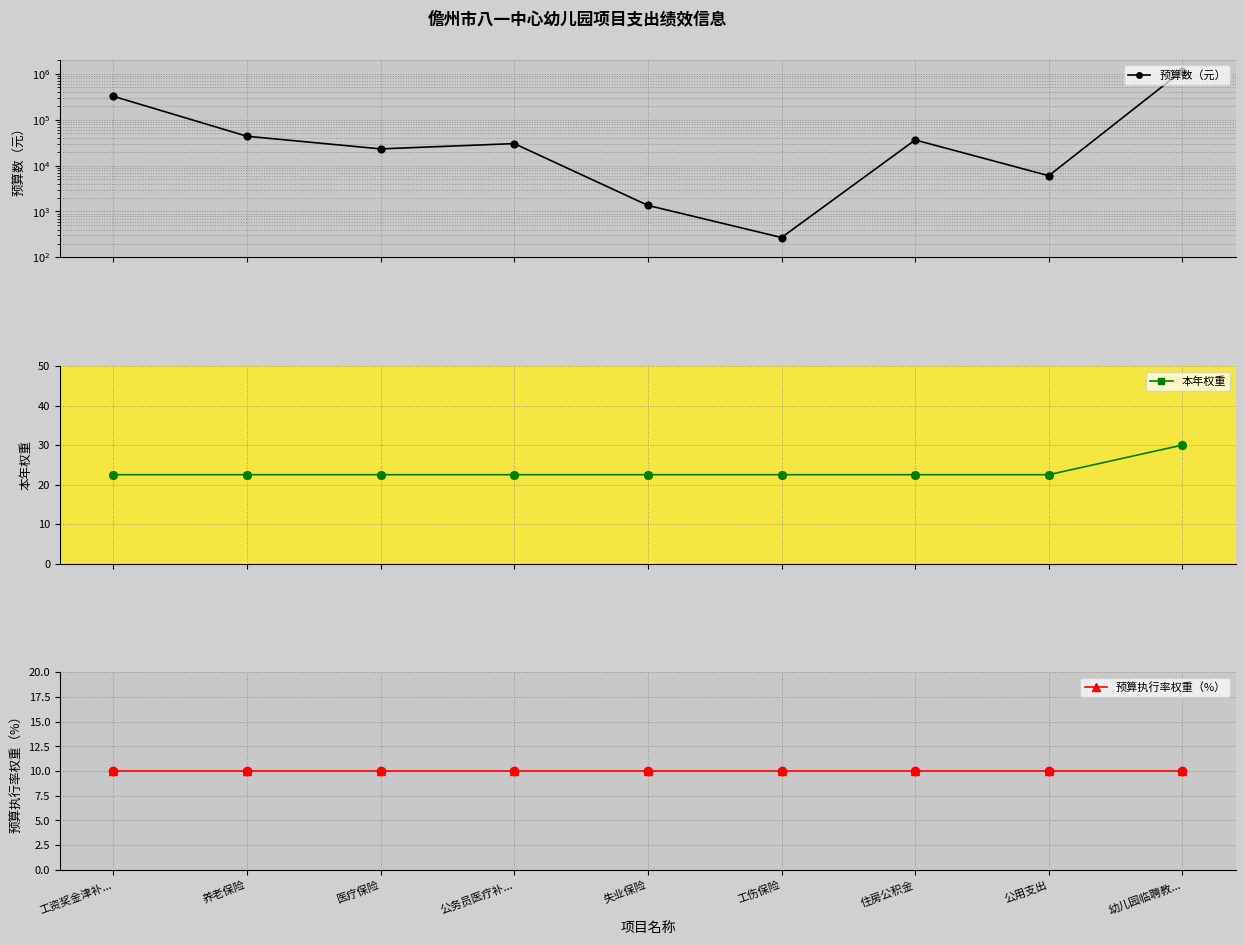

At how many categories does at least one series exceed 292867?

2